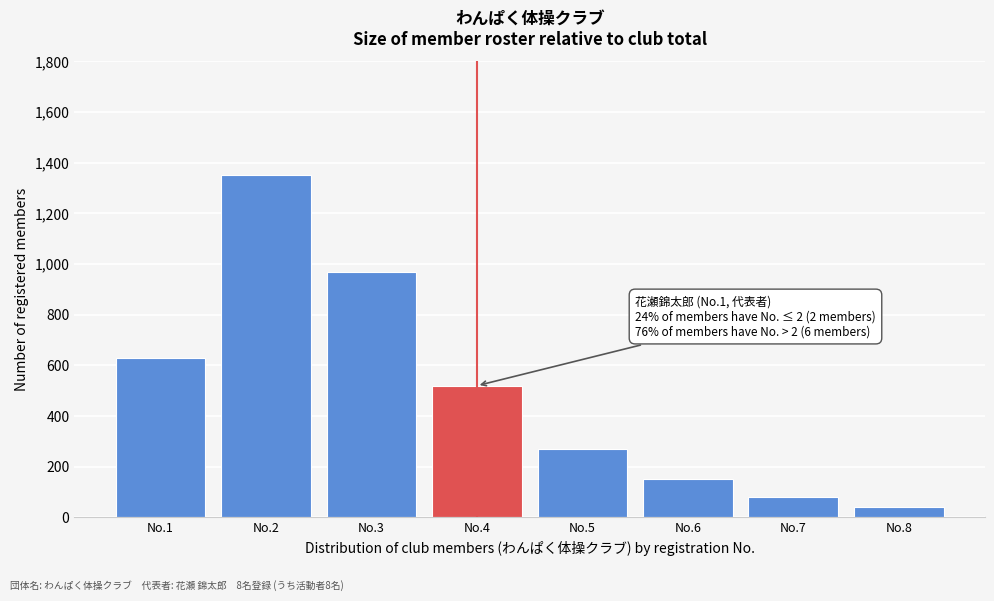

Reading left to right, transcribe all the data shown in this chart.

No.1=630	No.2=1350	No.3=970	No.4=520	No.5=270	No.6=150	No.7=80	No.8=40